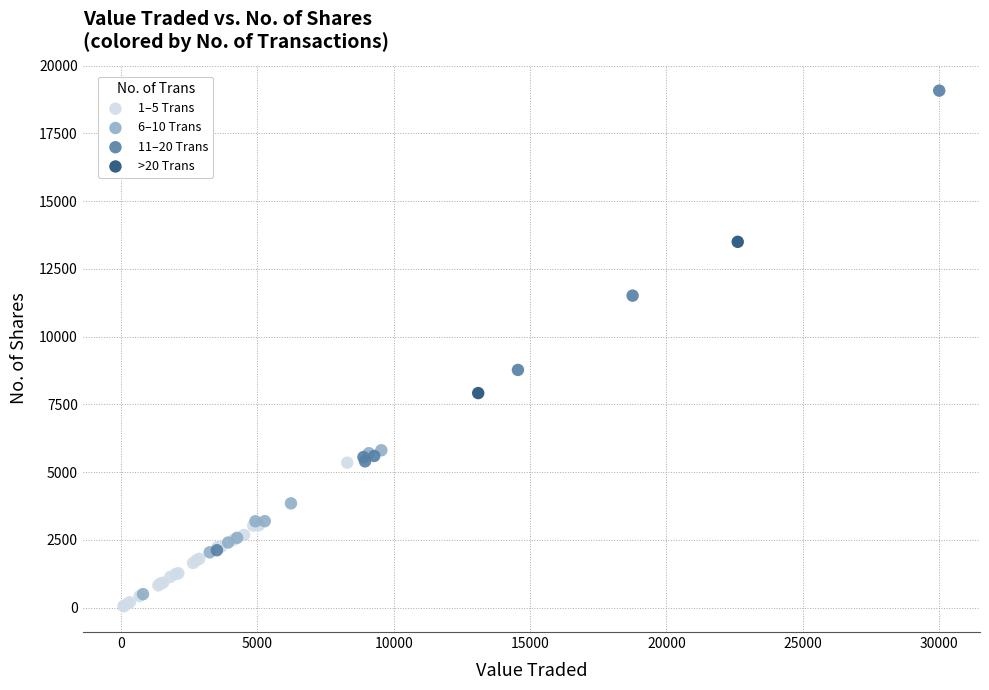

What are all the series names shown in the legend?

1–5 Trans, 6–10 Trans, 11–20 Trans, >20 Trans